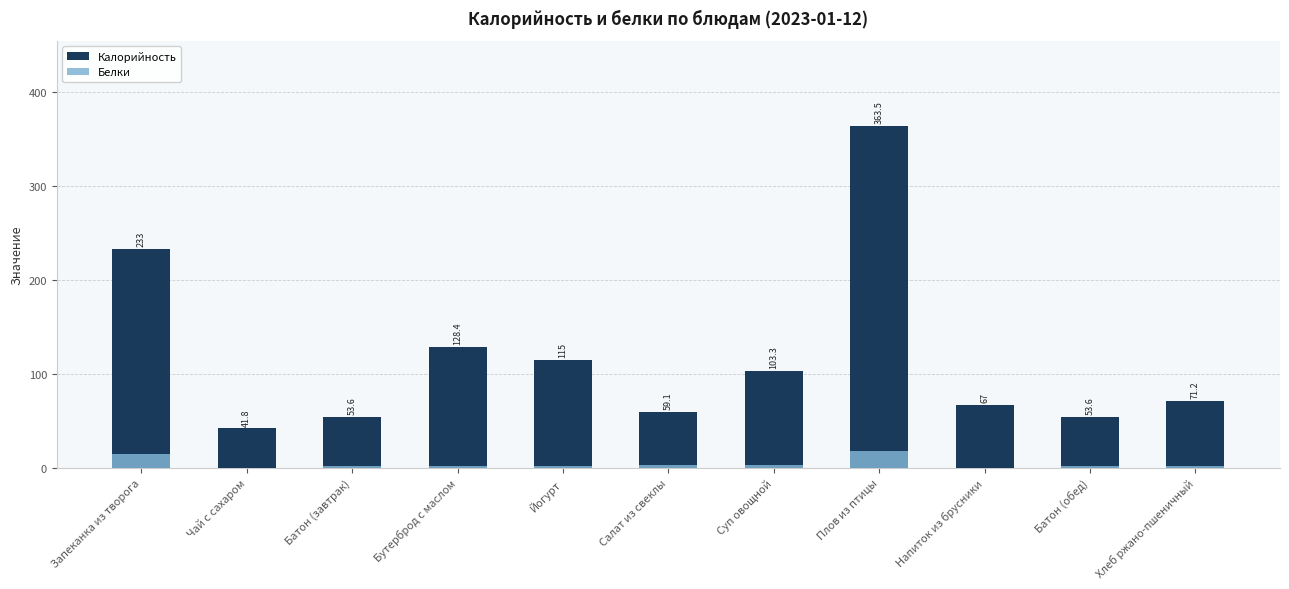

Reading left to right, transcribe all the data shown in this chart.

Калорийность: 233.0	41.8	53.6	128.4	115.0	59.1	103.3	363.5	67.0	53.6	71.2
Белки: 14.4	0.1	1.6	1.9	2.0	3.3	3.0	17.7	0.1	1.6	2.0